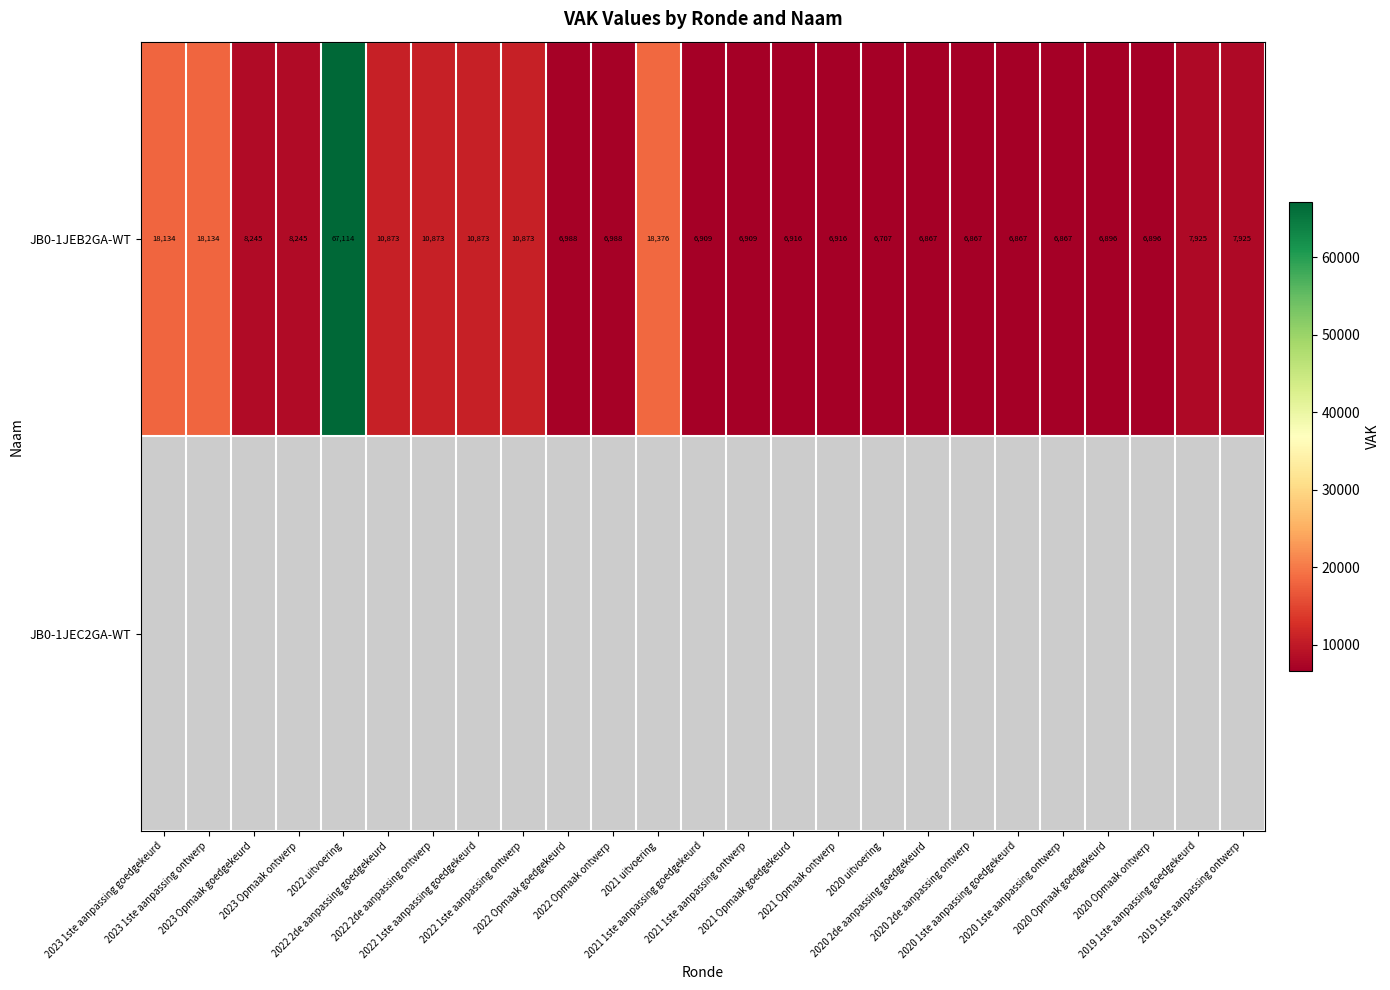

What is the difference between the maximum and minimum values in the JB0-1JEB2GA-WT series?

60407